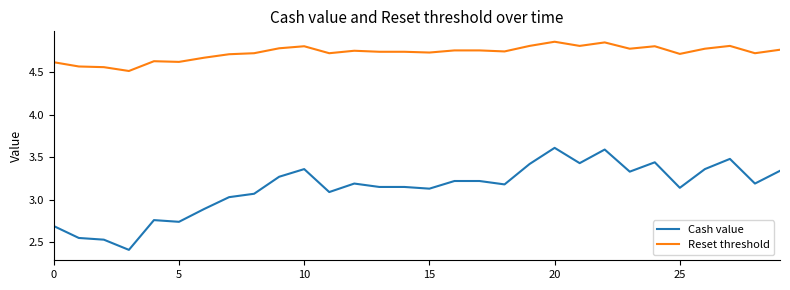

True or false: Cash value and Reset threshold intersect in this chart.

False